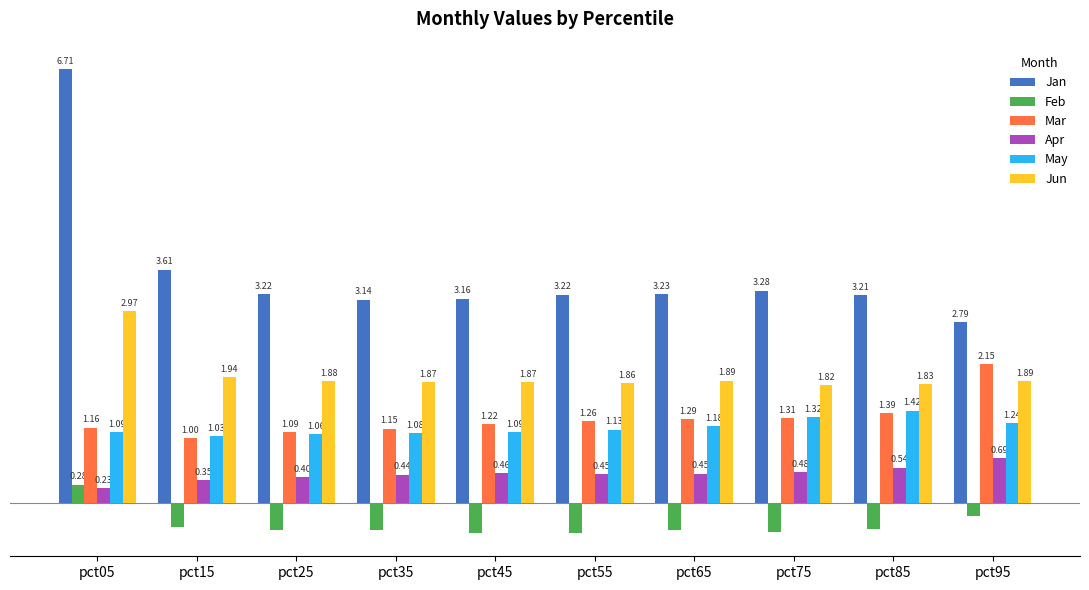

List the series in order of their peak value, lowest first.

Feb, Apr, May, Mar, Jun, Jan